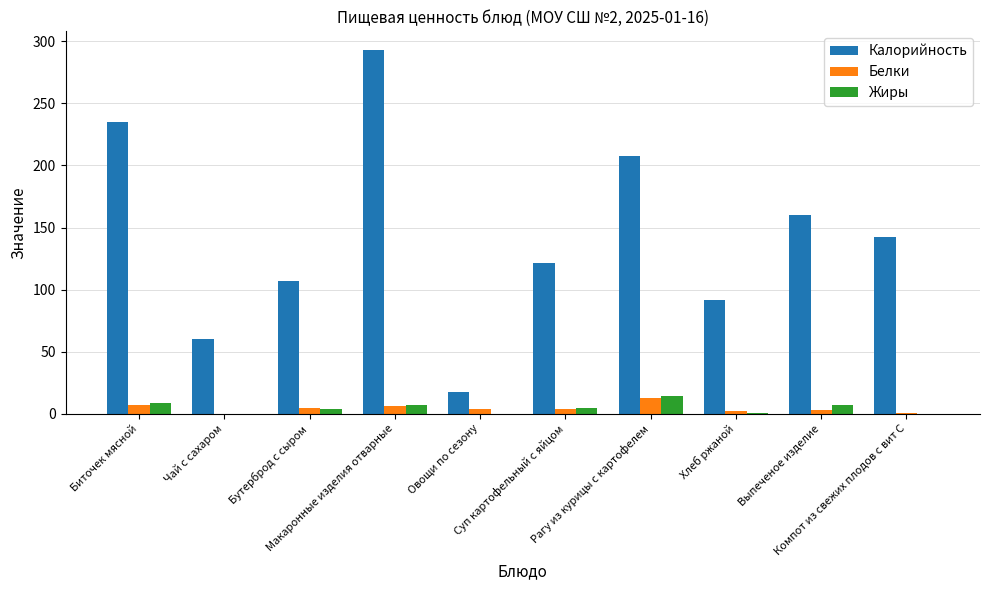

Which series has the largest total across all categories?

Калорийность